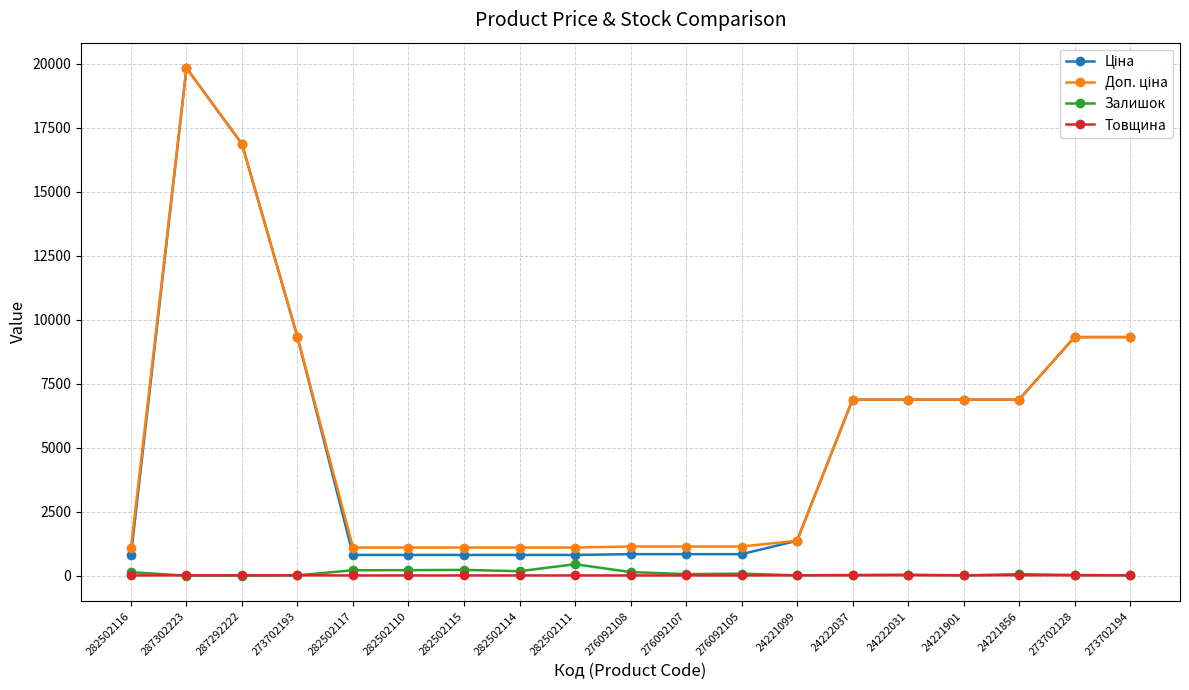

True or false: Товщина has a value of 18.0 at 24222031.

True